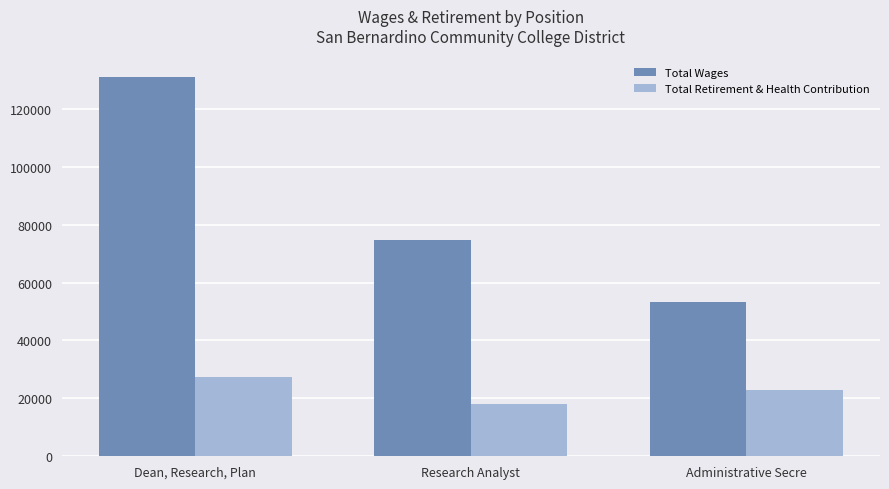

Rank the categories by Total Wages value from highest to lowest.

Dean, Research, Plan, Research Analyst, Administrative Secre